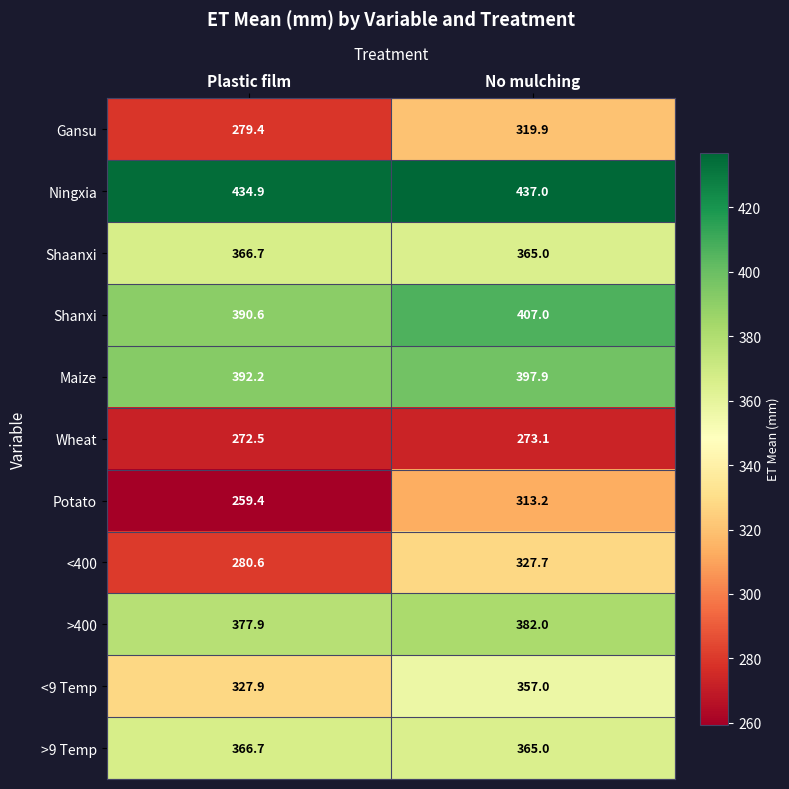

At which category is the sum across all series the highest?

No mulching